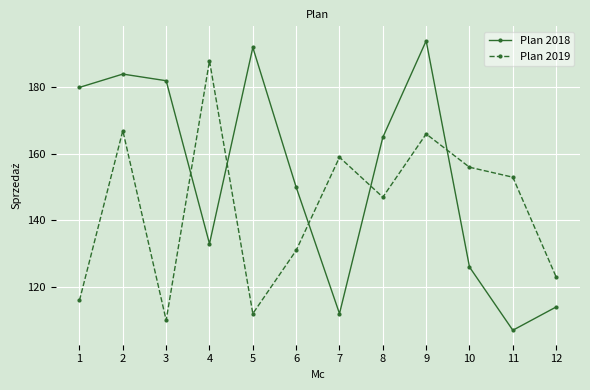

Which category has the lowest value across all series?

11